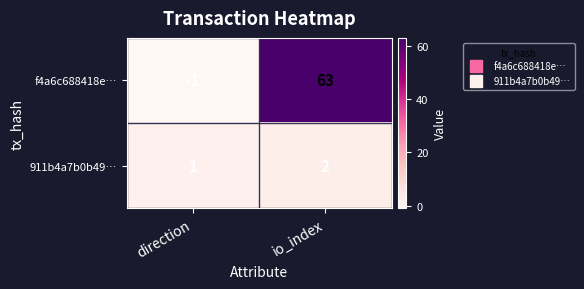

The f4a6c688418e… series shows 31 at io_index. True or false?

False